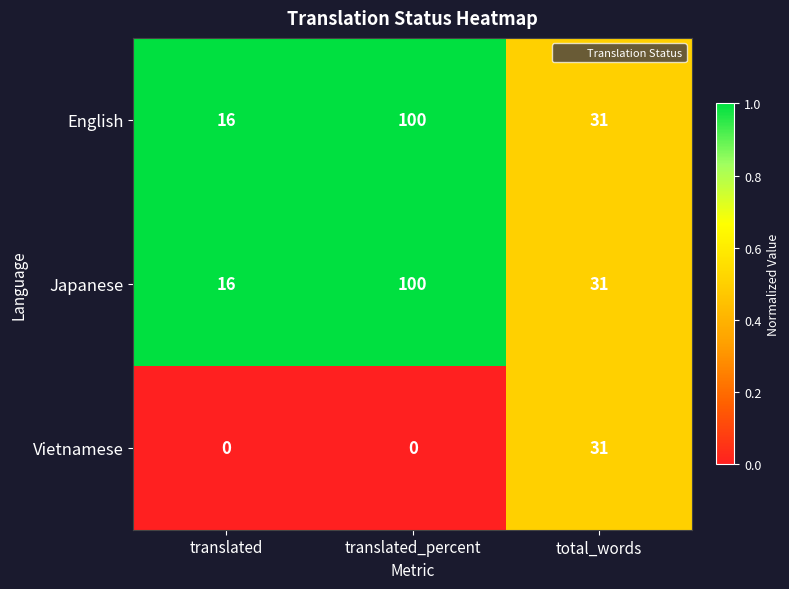

Which category has the highest value in the Japanese series?

translated_percent